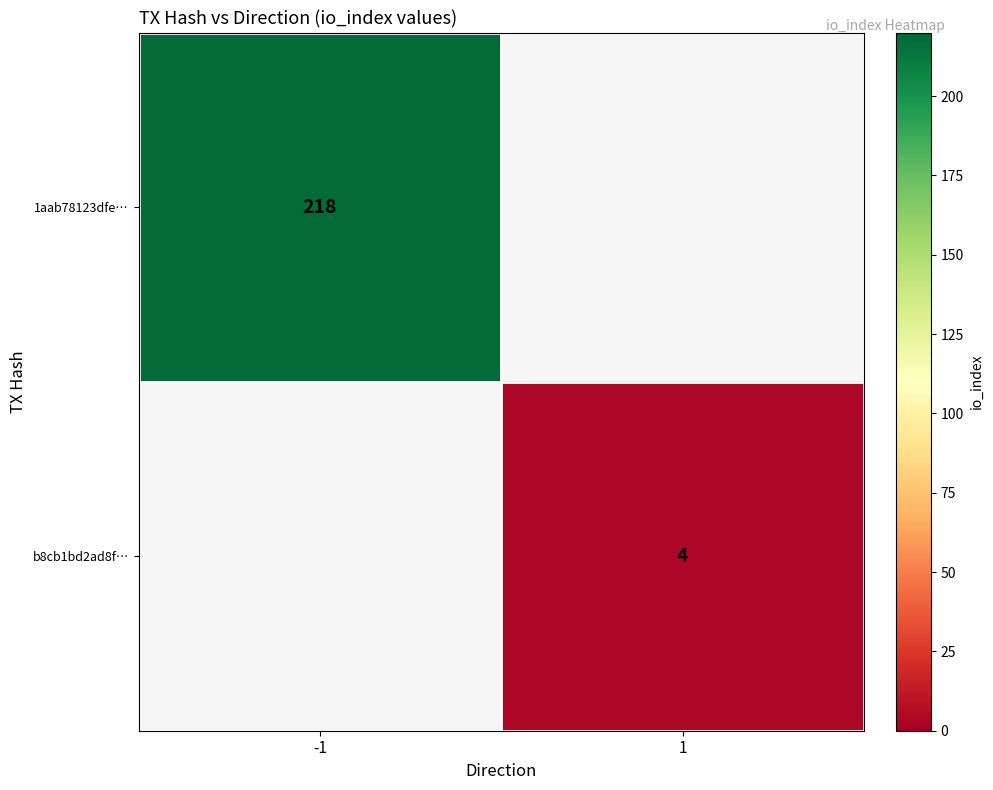

Is the value of 1aab78123dfe… at -1 greater than the value of b8cb1bd2ad8f… at 1?

Yes